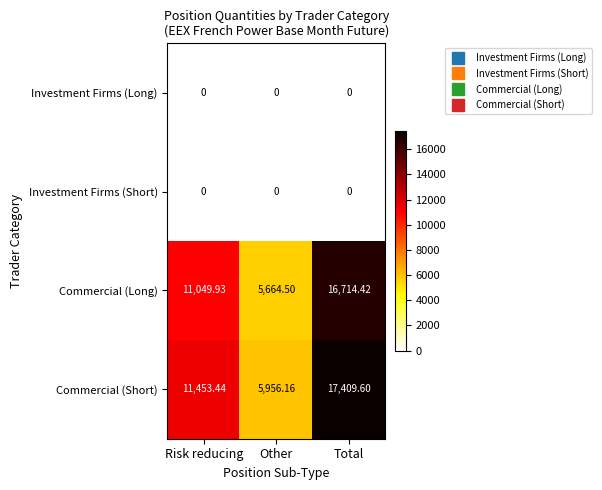

Which series changed the most between Risk reducing and Total?

Commercial (Short)